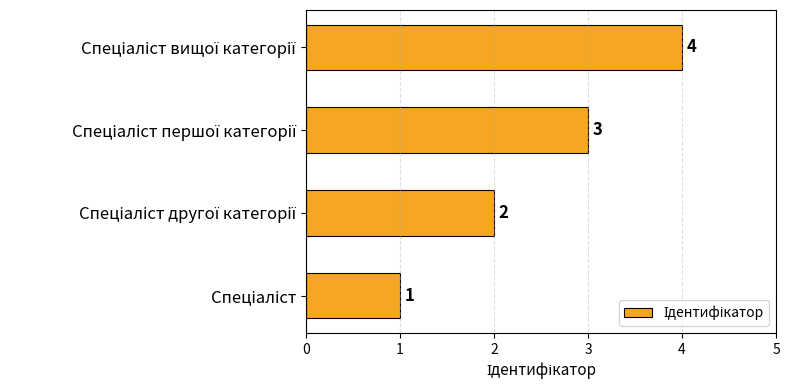

What is the sum of all values?

10